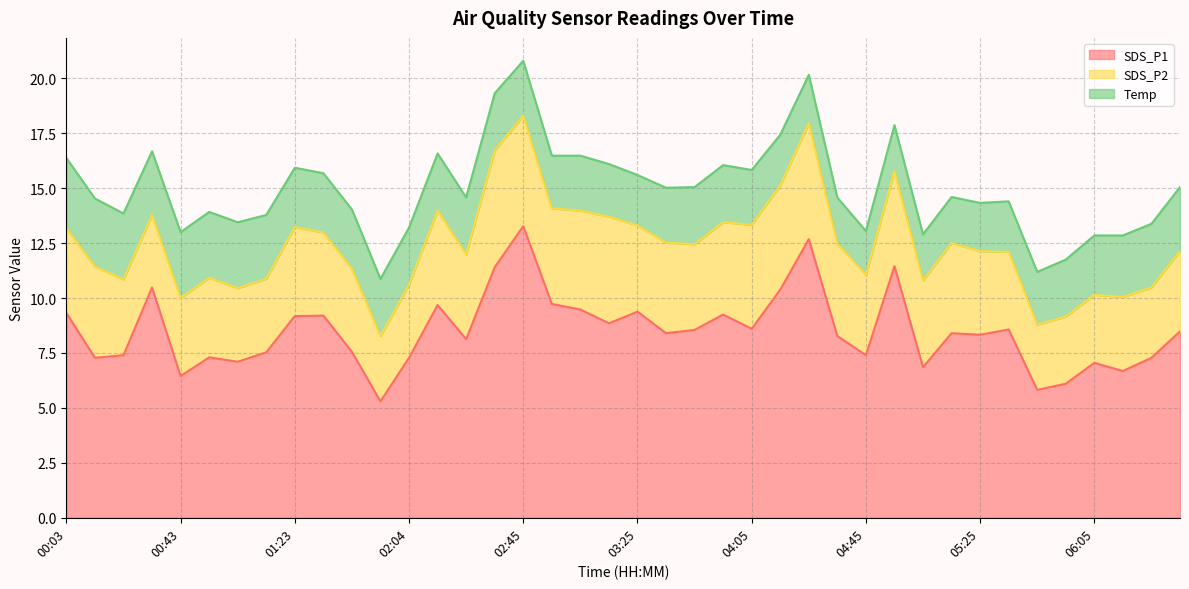

Rank the series at 04:45 from highest to lowest value.

SDS_P1, SDS_P2, Temp